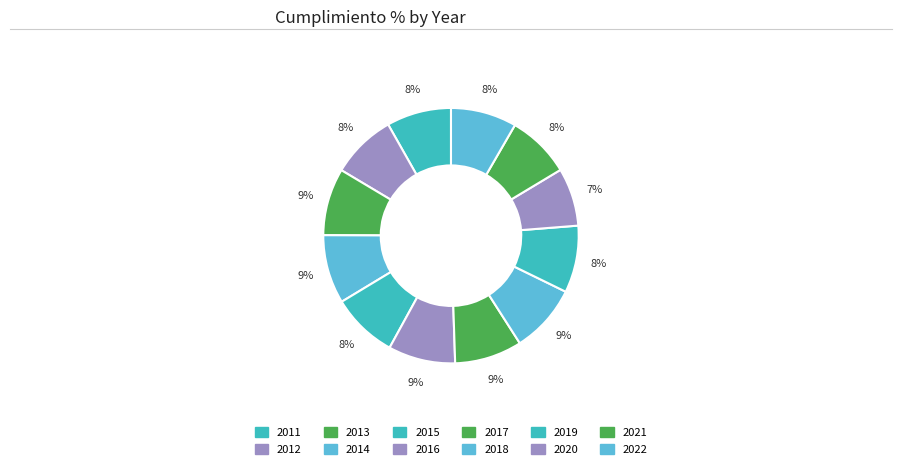

Does 2020 account for over 50% of the chart?

No